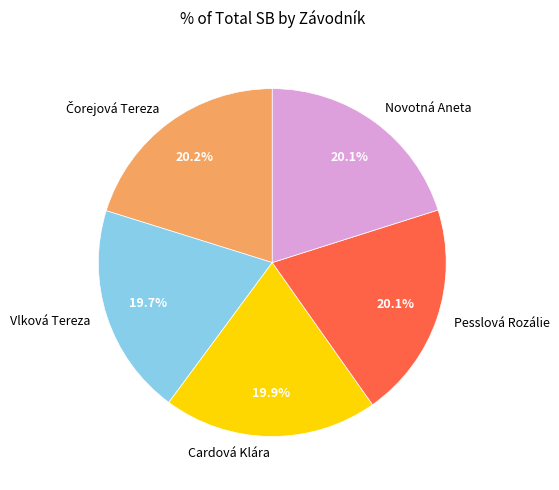

Count the number of slices in the pie.

5